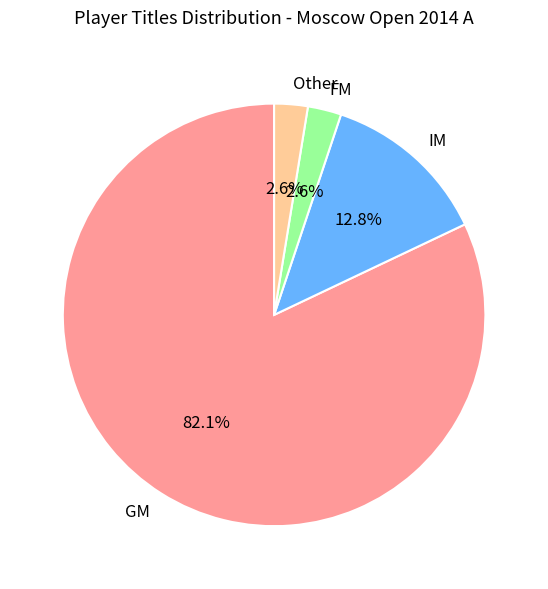

To the nearest percent, what is the average slice percentage?

25%